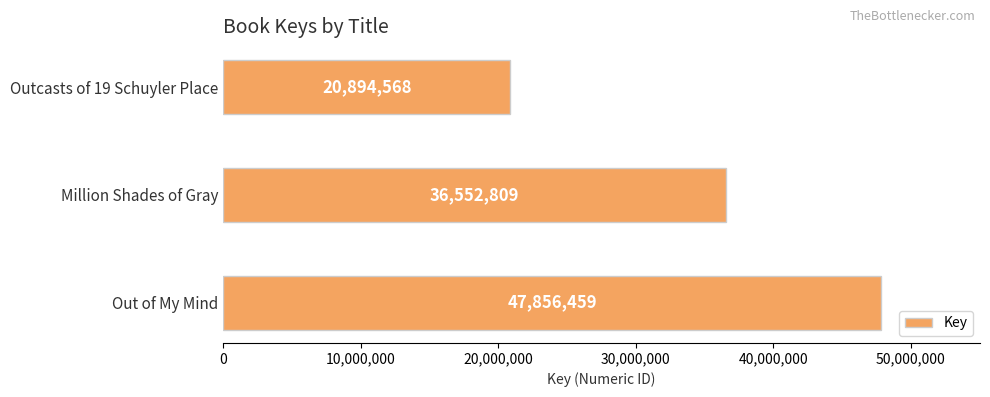

What is the difference between the maximum and minimum values?

26961891